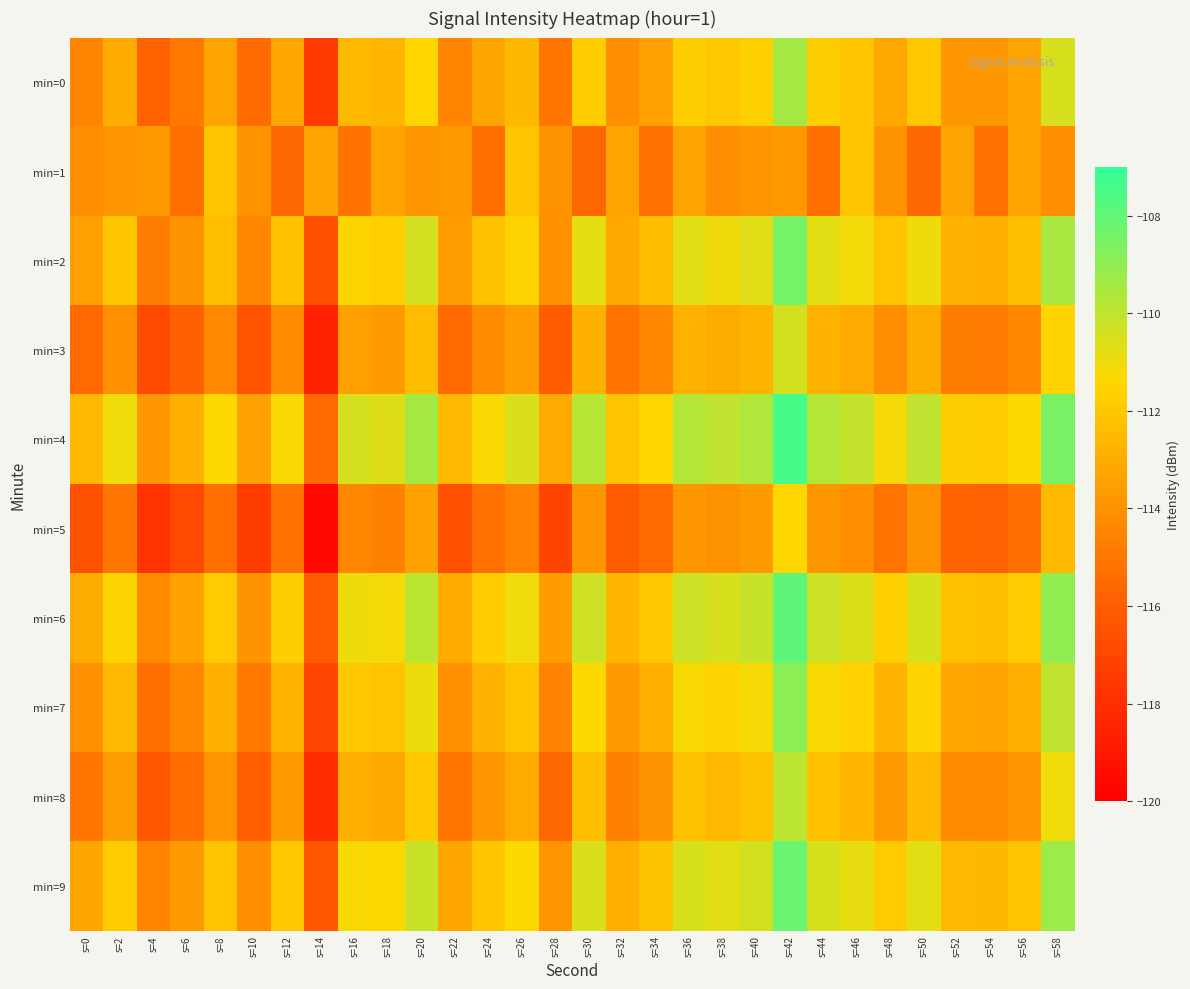

Which has a higher value, s=8 or s=18?

s=18